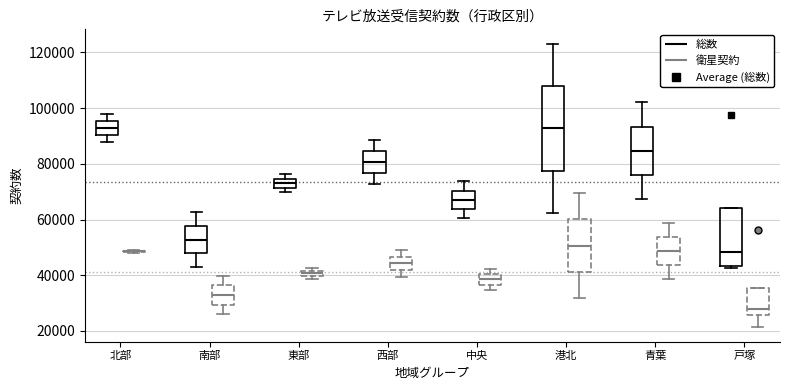

Which box is the tallest, from its lower edge to its upper edge?

港北 (総数)